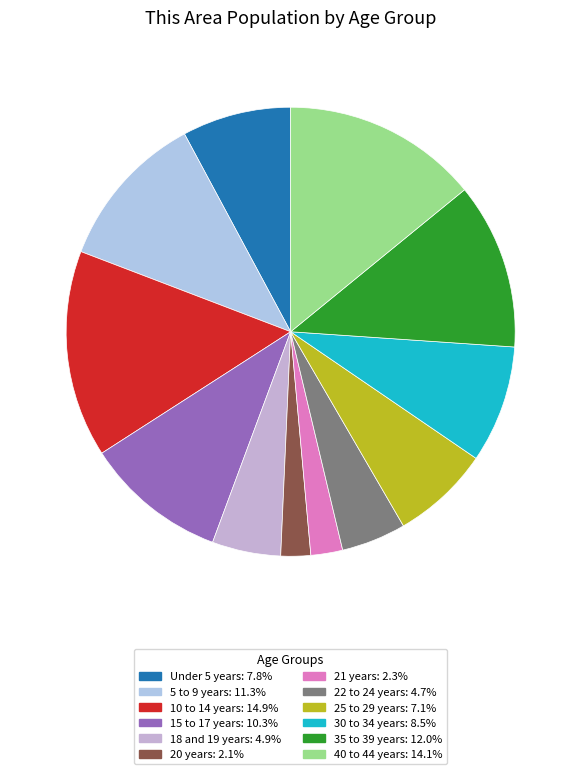

True or false: 21 years accounts for 1% of the total.

False